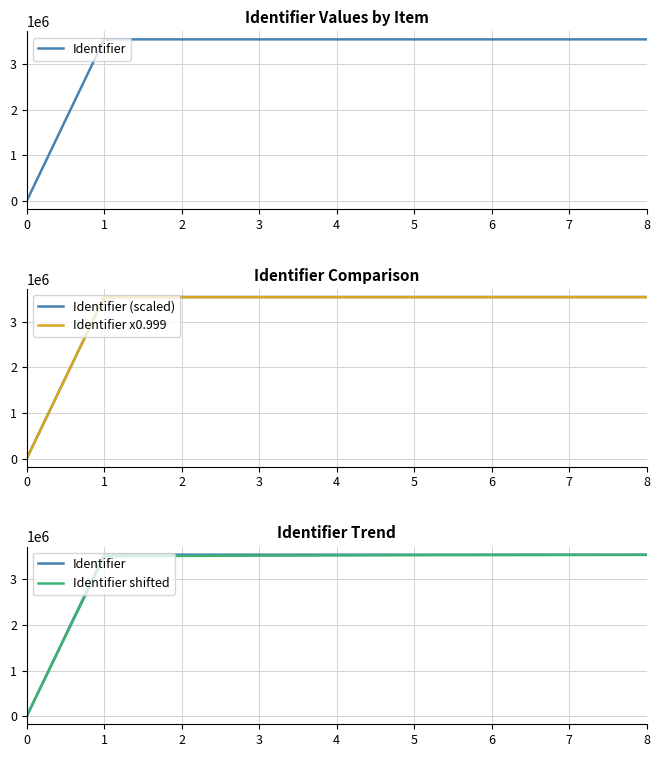

Does the chart display data point markers on the line(s)?

No